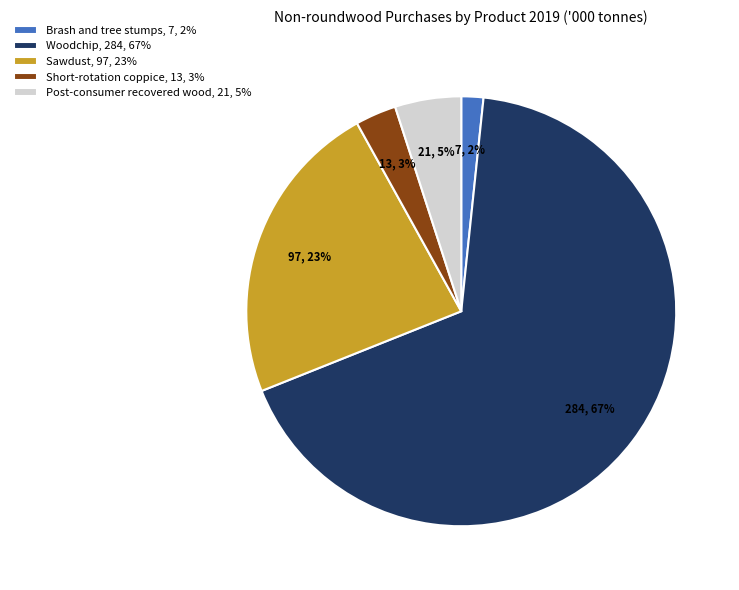

Which category accounts for the majority?

Woodchip